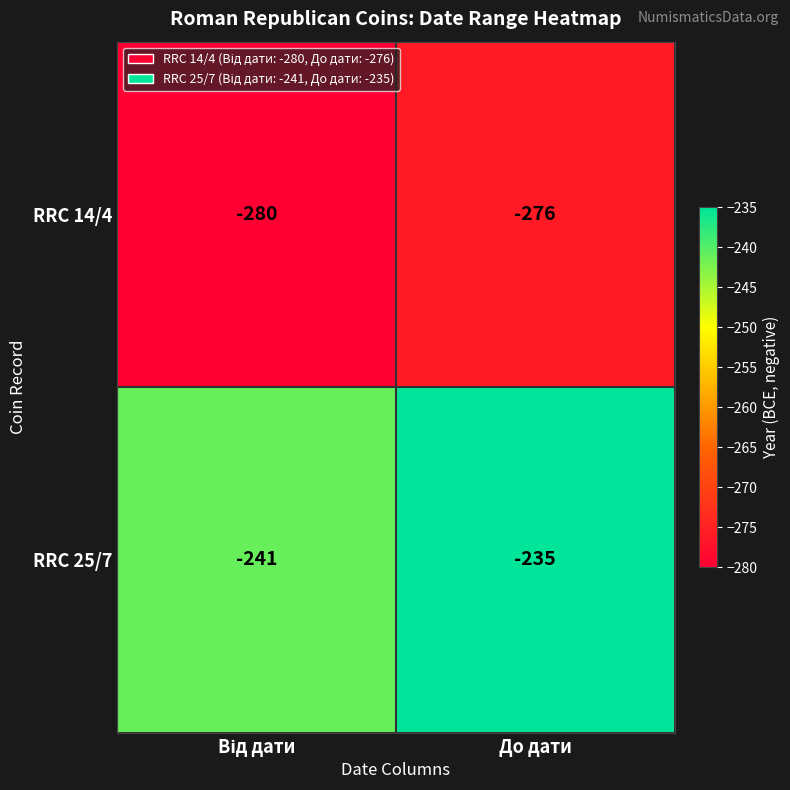

Which series has the largest total across all categories?

RRC 25/7